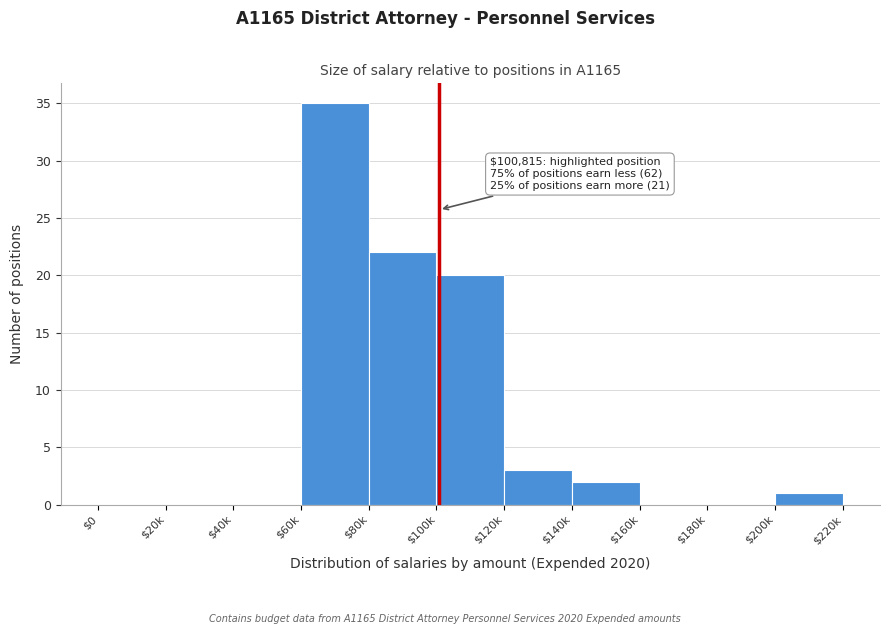

What is the sum of all values?

83